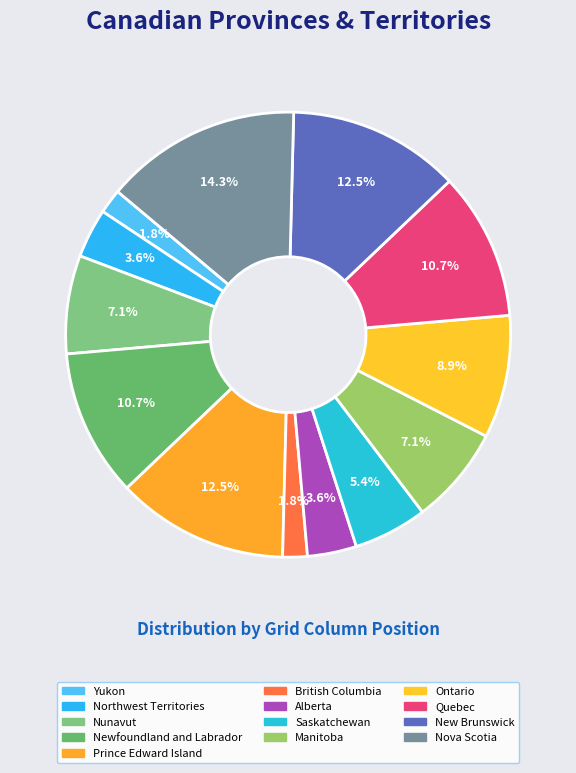

To the nearest percent, what portion does New Brunswick represent?

12%